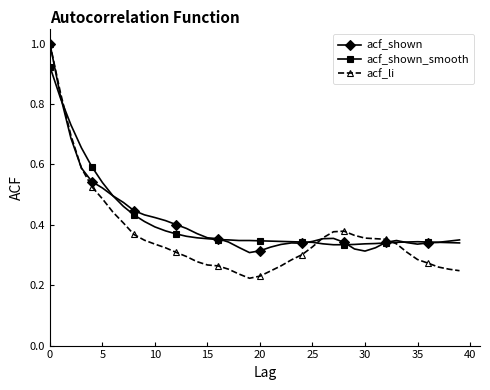

At how many categories does at least one series exceed 0?

40